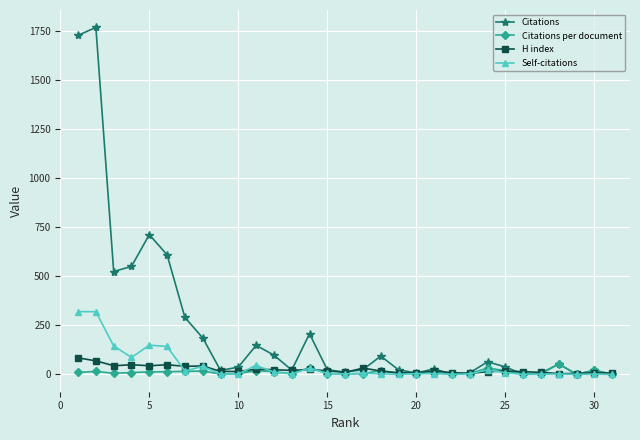

True or false: Citations per document has more than 2 interior local peaks.

True